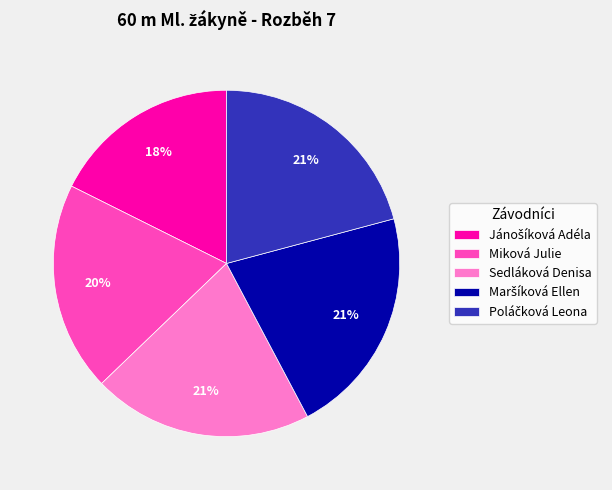

Is it true that Miková Julie is 20% of the pie?

True